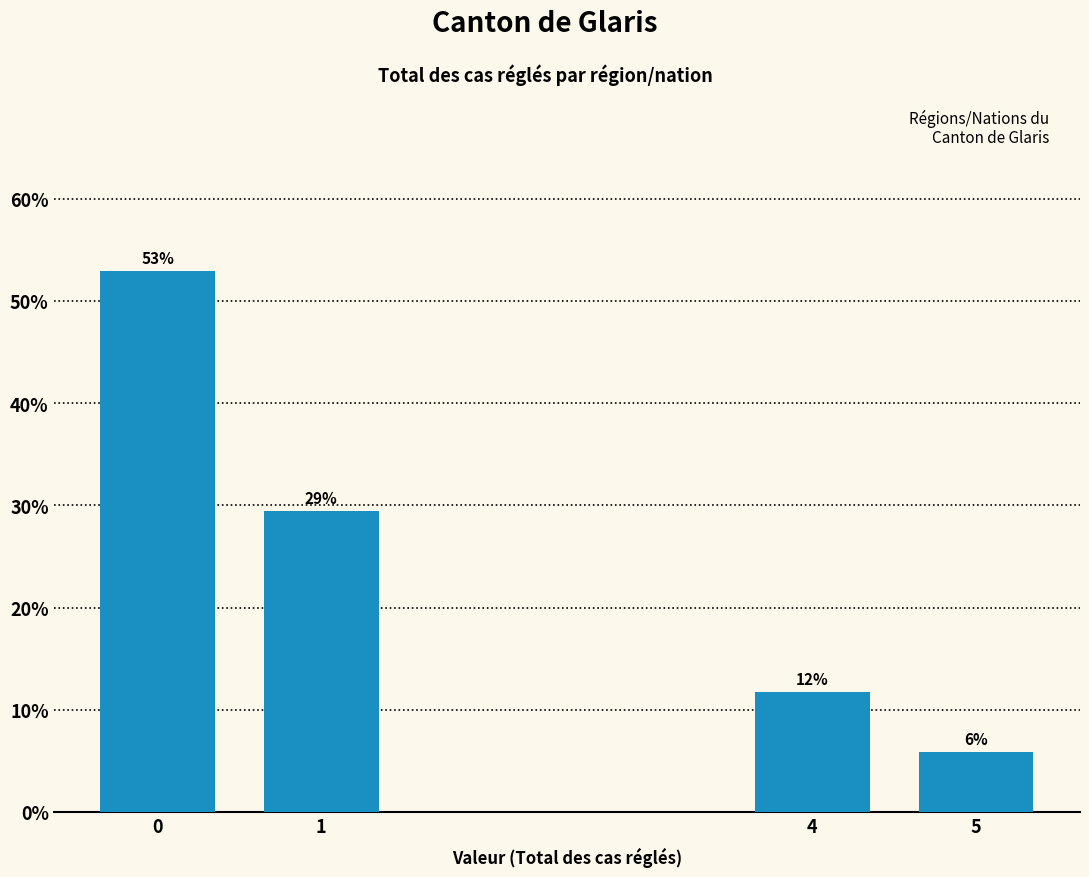

Are the bars horizontal?

No